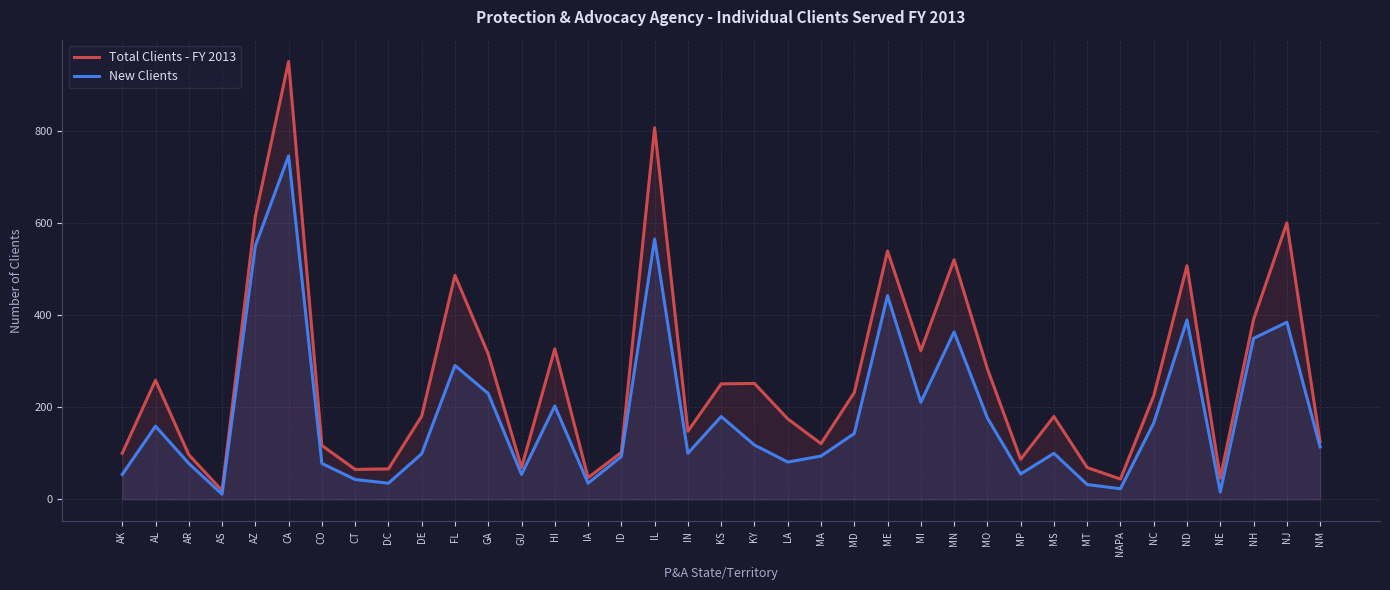

How many distinct data groups are displayed?

2